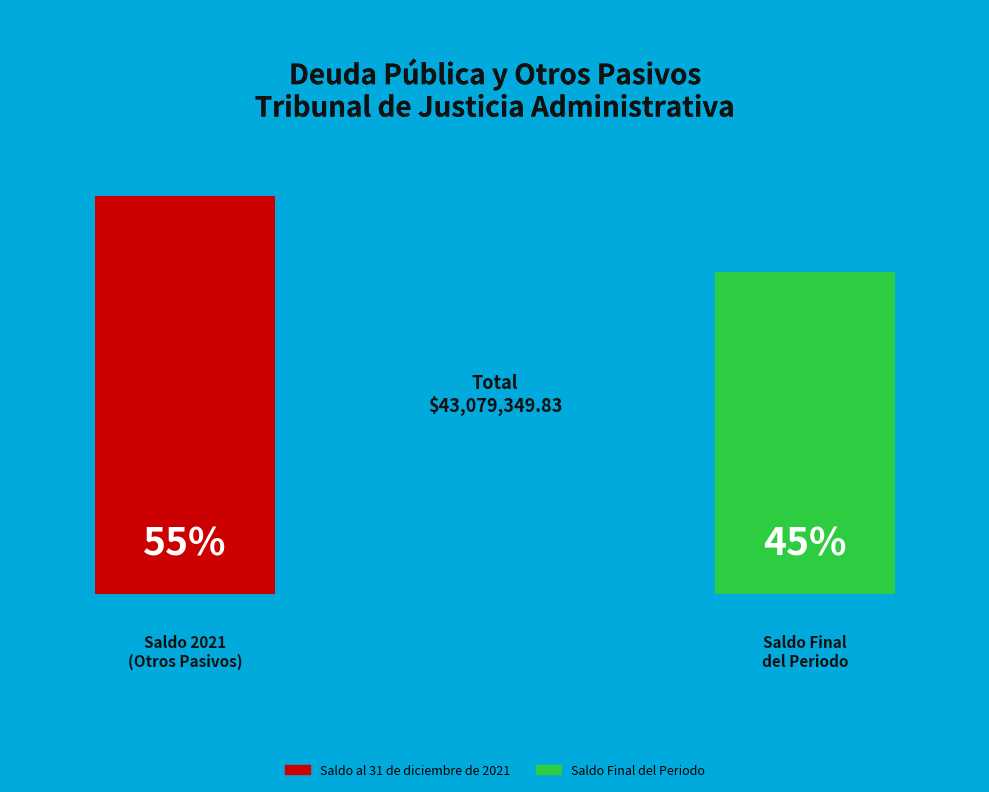

Do Saldo al 31 de diciembre de 2021 and Saldo Final del Periodo together represent more than half of the pie?

Yes